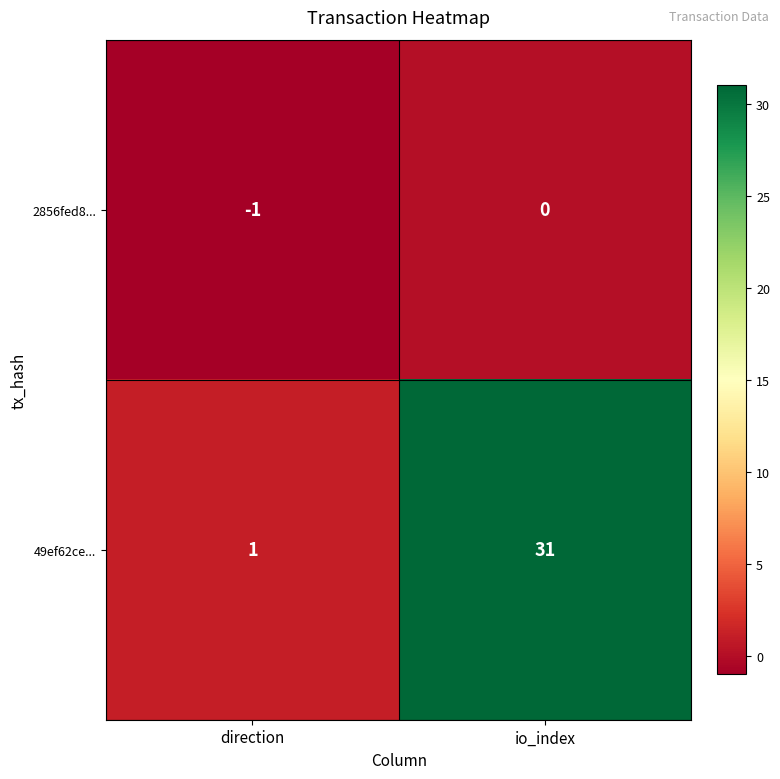

Count the number of data series in this chart.

2